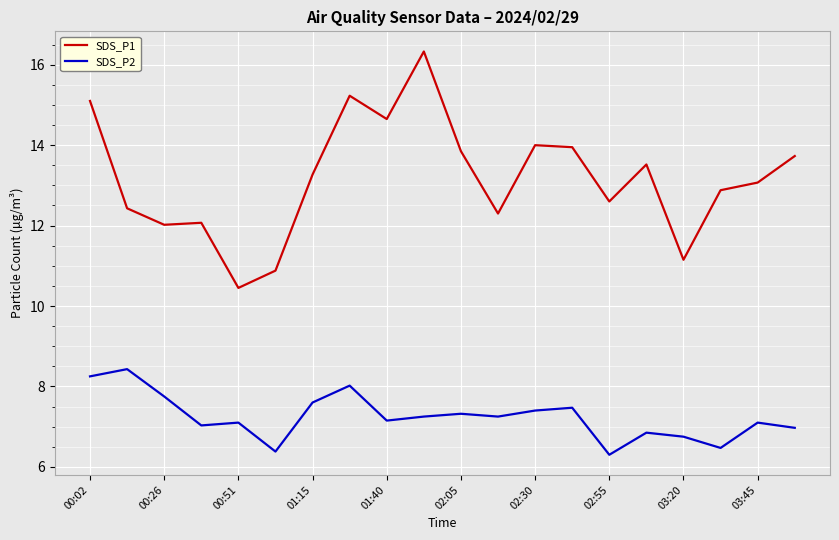

List the series in order of their overall mean, highest first.

SDS_P1, SDS_P2